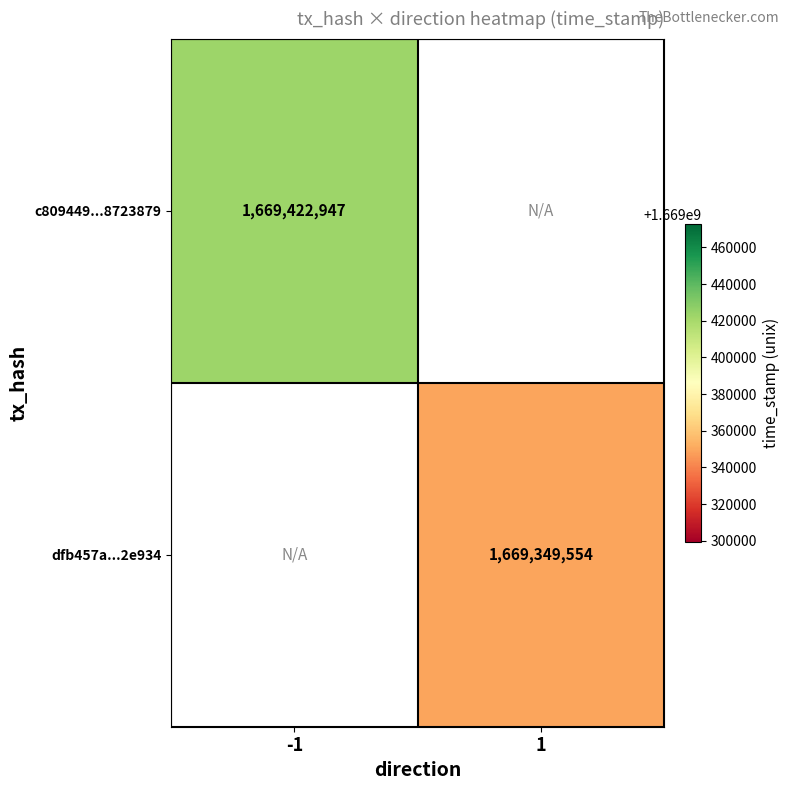

The dfb457a...2e934 series shows 1669349554 at 1. True or false?

True